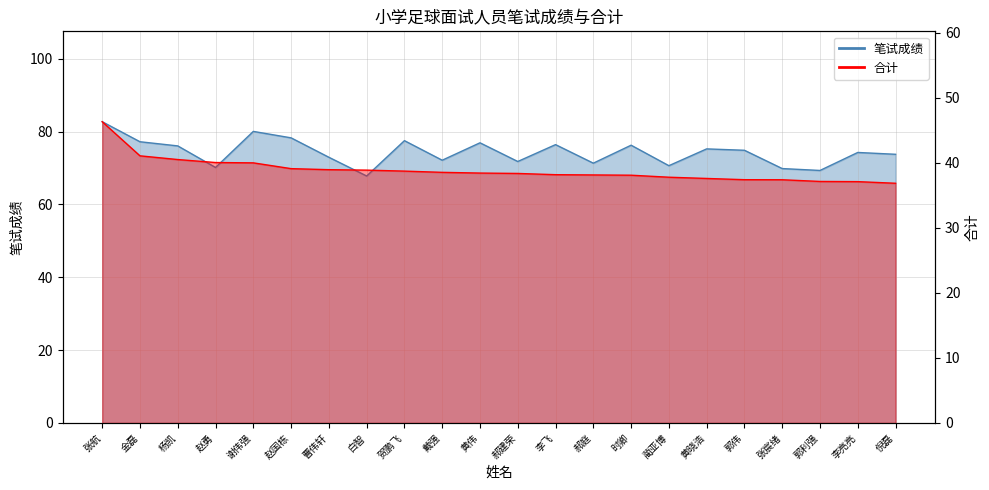

Between 曹伟轩 and 贺鹏飞, which series saw the biggest shift?

笔试成绩